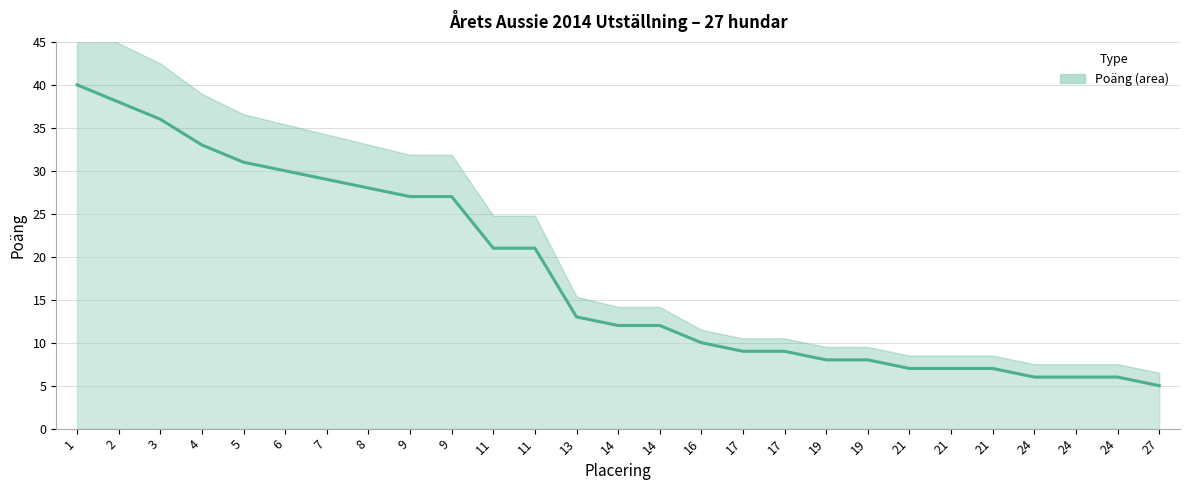

What is the sum of the values at 6 and 3?

66